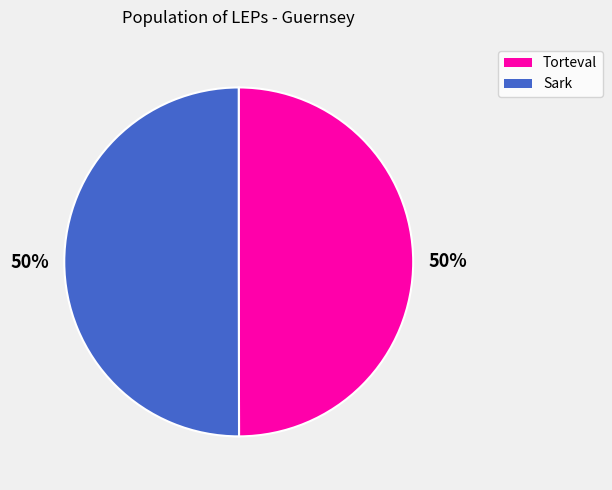

The Torteval slice represents 50% of the pie. True or false?

True